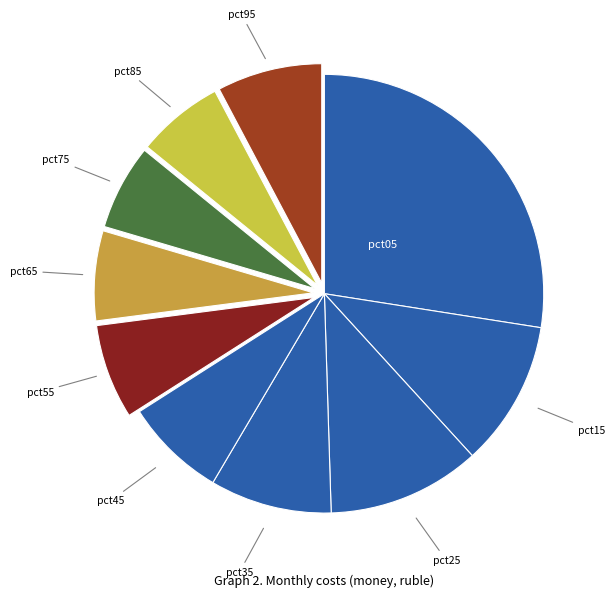

Count the number of slices in the pie.

10